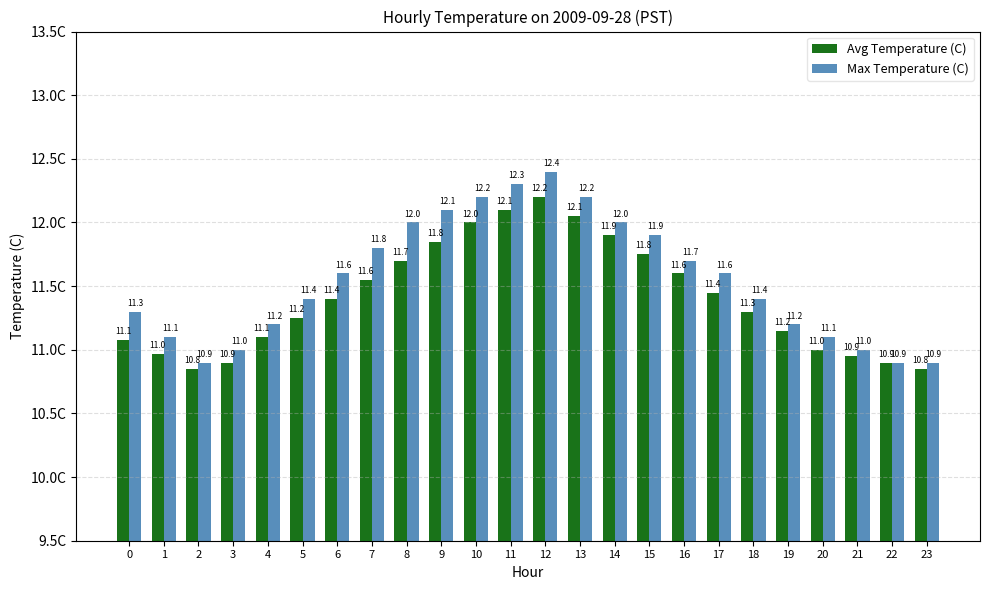

The Avg Temperature (C) series shows 5.6 at 23. True or false?

False